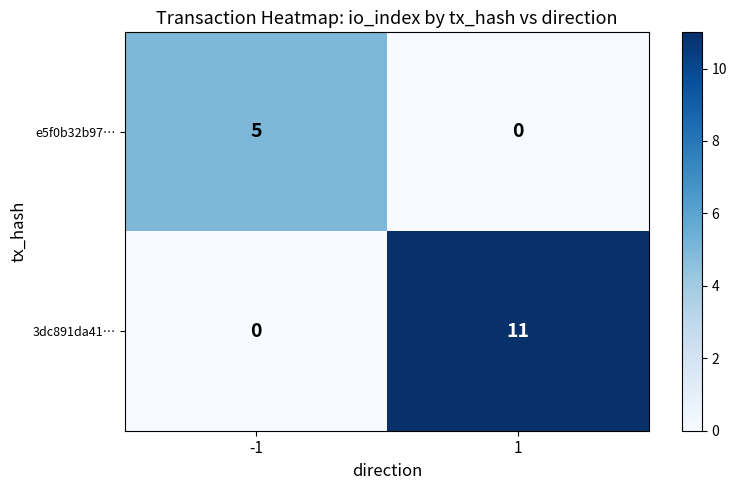

What value does the e5f0b32b97… series have at -1?

5